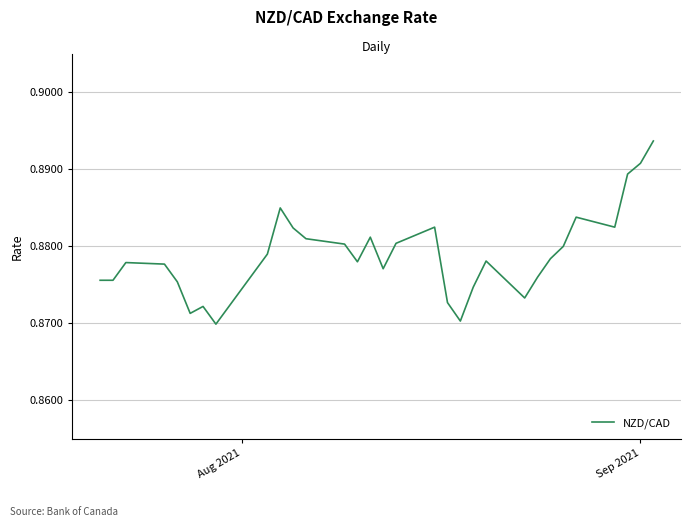

How many lines are shown in the chart?

1